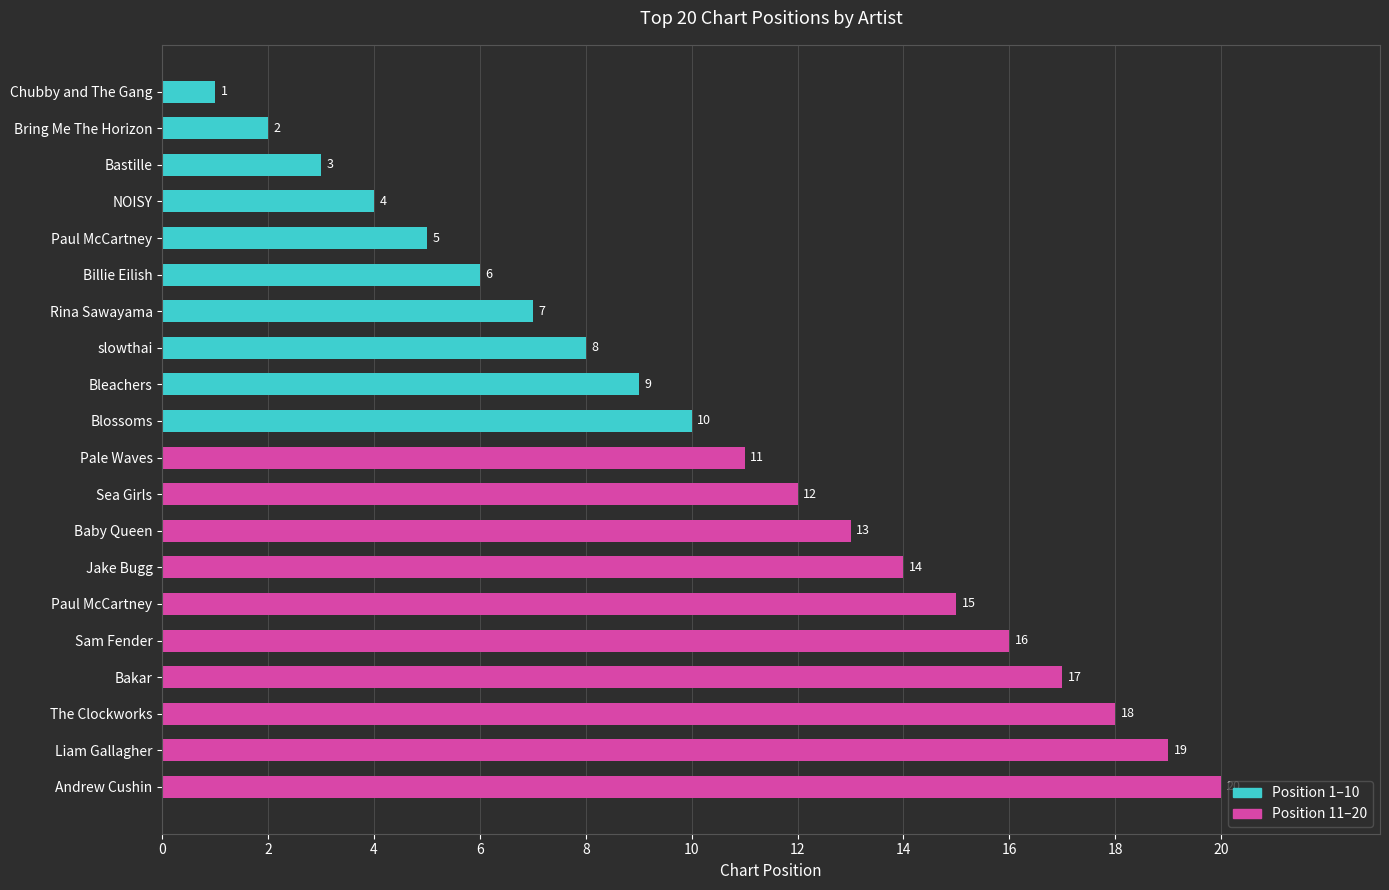

How many values are below 11?

10